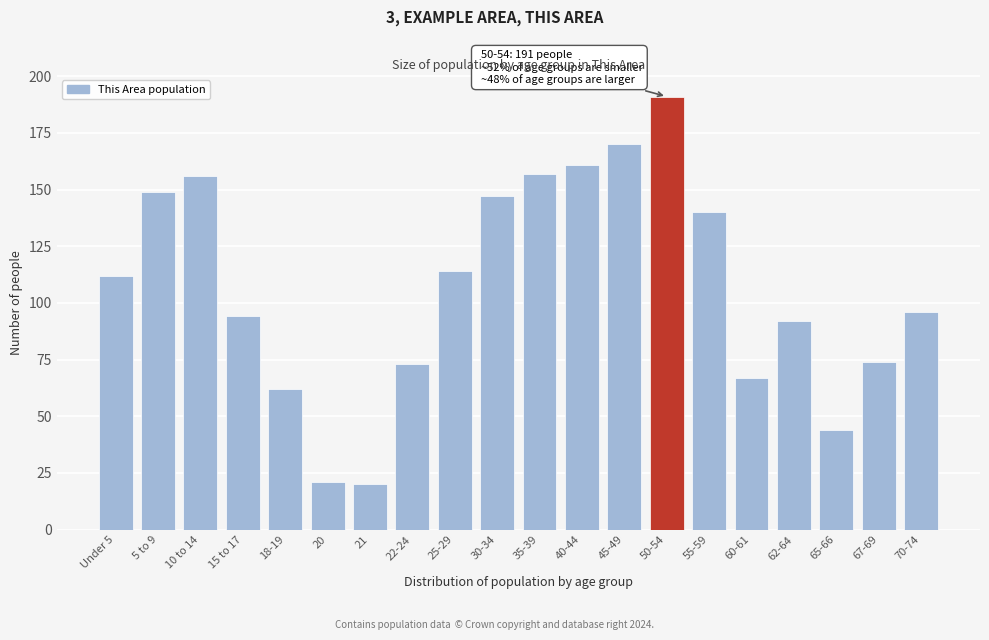

Reading left to right, what are all the values shown in this chart?

112	149	156	94	62	21	20	73	114	147	157	161	170	191	140	67	92	44	74	96